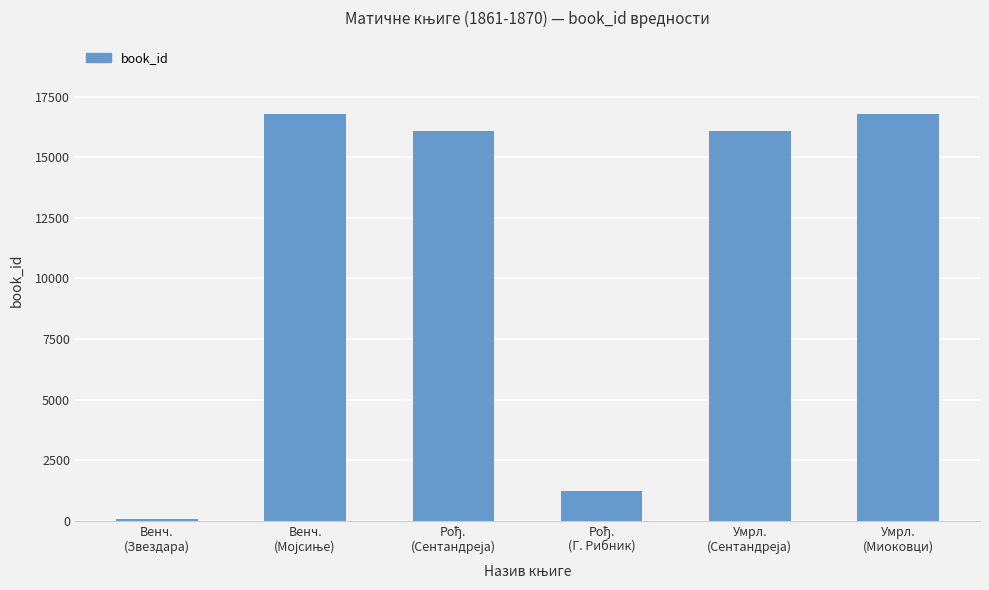

What is the difference between the maximum and minimum values?

16712